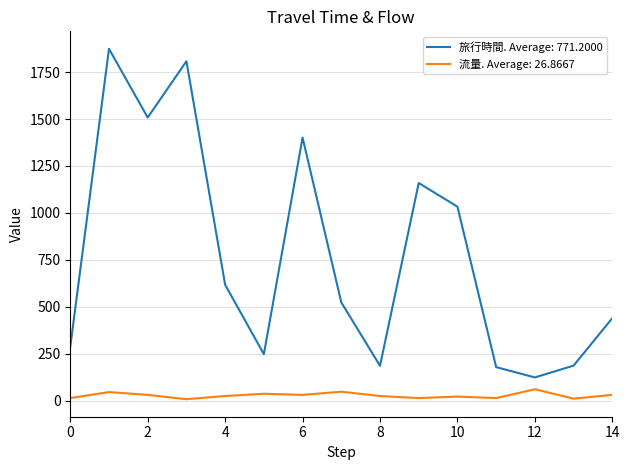

What is the maximum value for 旅行時間. Average: 771.2000?

1874